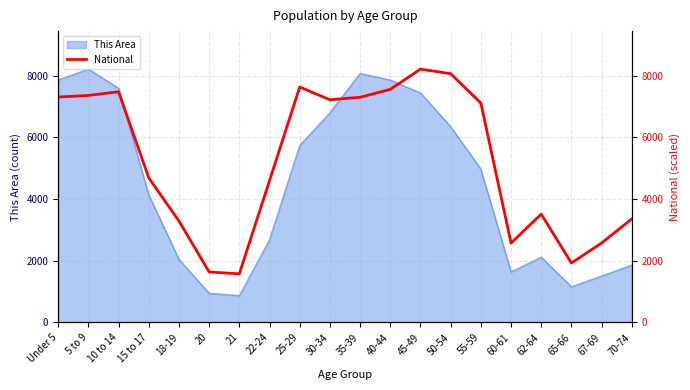

Where does the data first go above 7107?

Under 5